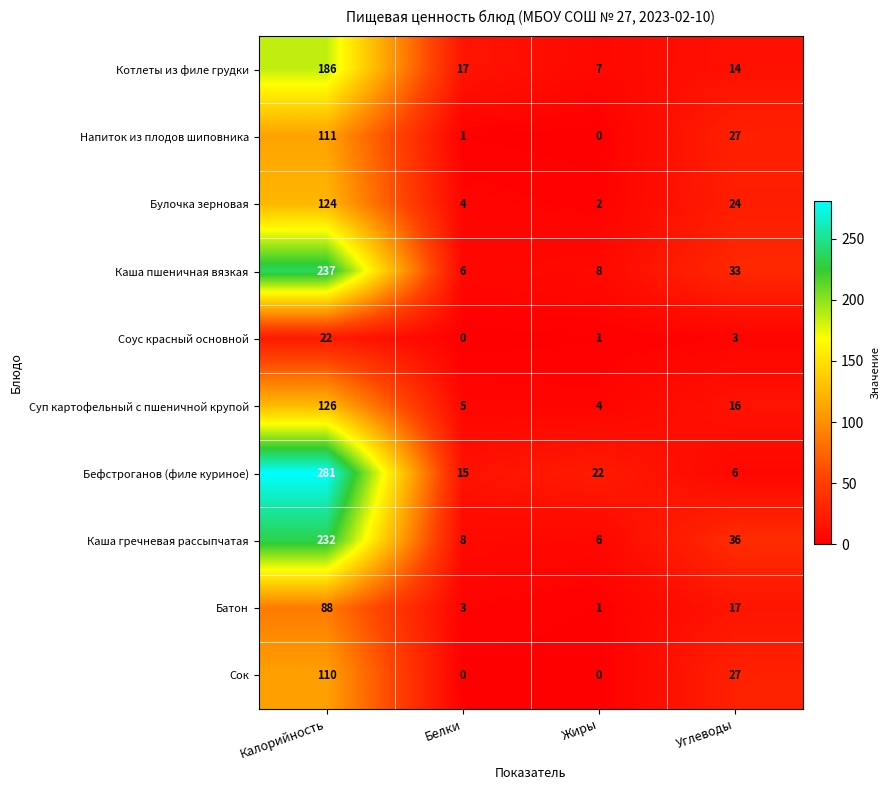

At which label is Соус красный основной closest to 11?

Углеводы